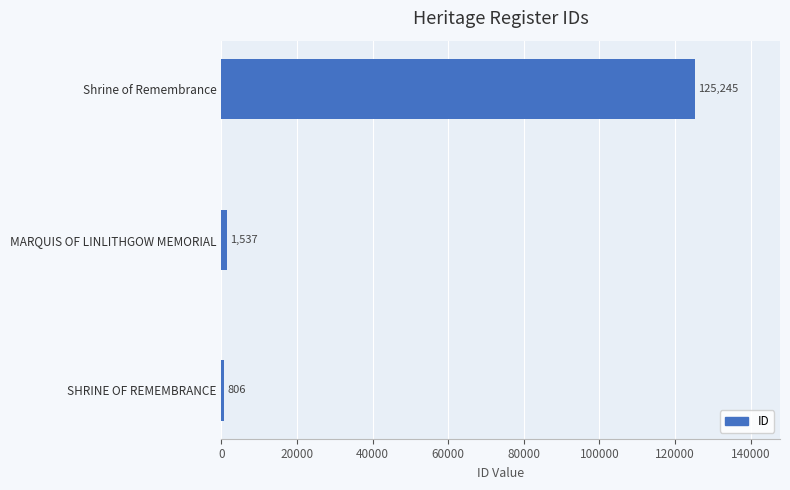

What is the greatest value displayed?

125245